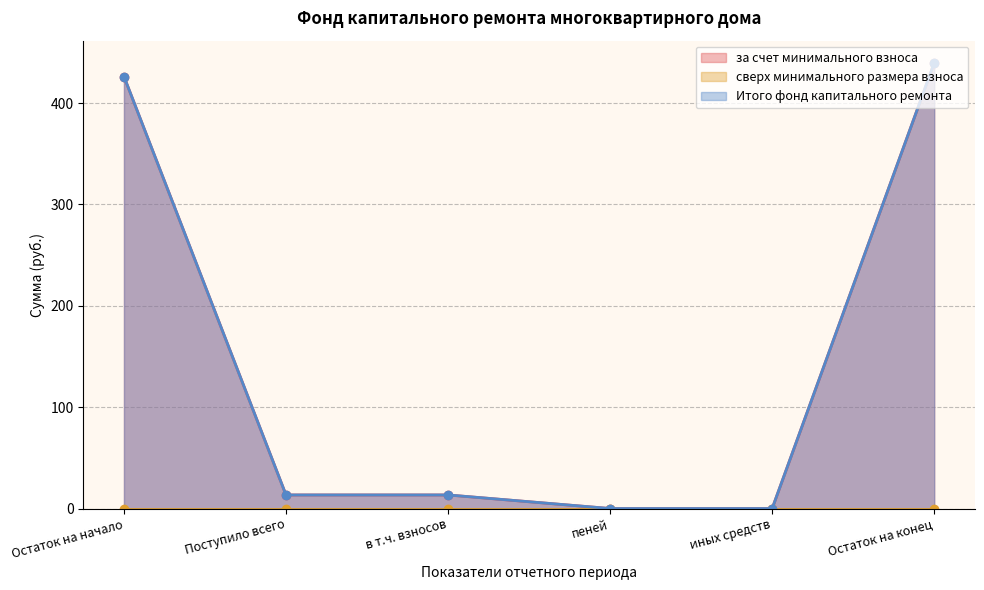

Reading right to left, extract all data points from this chart.

за счет минимального взноса: 439.6	0.0	0.0	13.4	13.4	426.2
Итого фонд капитального ремонта: 439.6	0.0	0.0	13.4	13.4	426.2